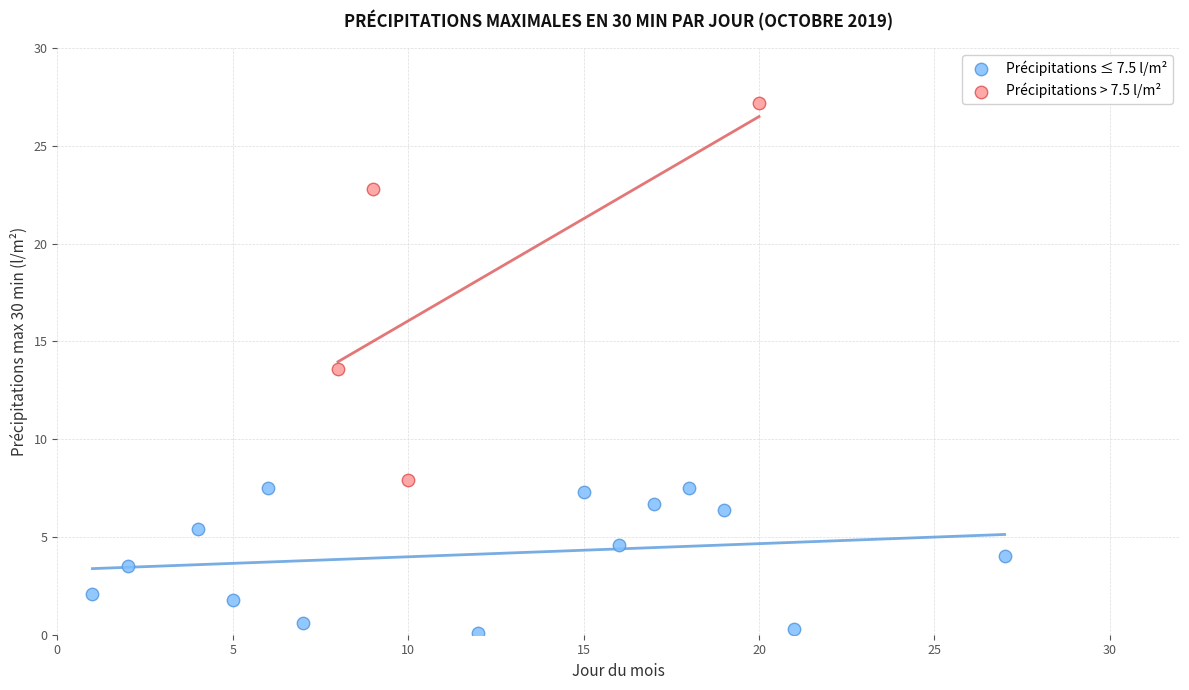

Which series reaches the minimum Y coordinate?

Précipitations ≤ 7.5 l/m²